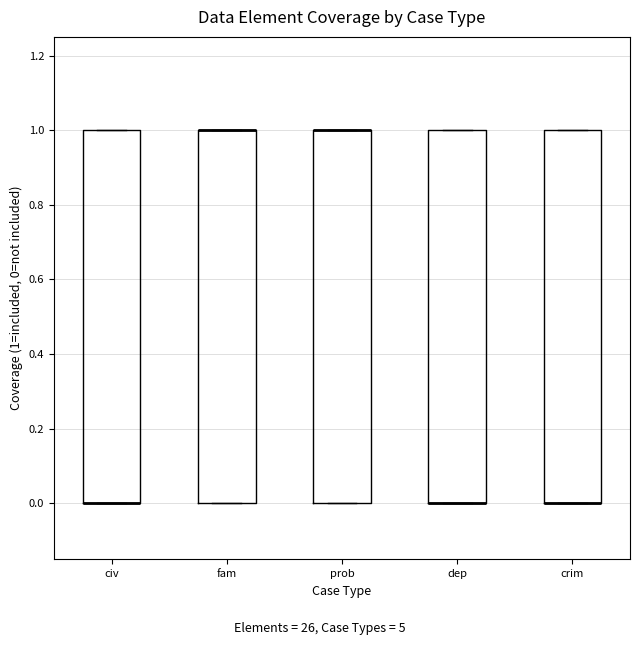

Reading left to right, transcribe this box plot: for each box, give where its median line is, the range the box spans, and where its two whiskers end, as read against the y-axis. The values are not printed on the chart, so give them approximately, as read against the axis.

civ: median 0 (drawn on the box's lower edge), box 0 to 1, whiskers 0 to 1
fam: median 1 (drawn on the box's upper edge), box 0 to 1, whiskers 0 to 1
prob: median 1 (drawn on the box's upper edge), box 0 to 1, whiskers 0 to 1
dep: median 0 (drawn on the box's lower edge), box 0 to 1, whiskers 0 to 1
crim: median 0 (drawn on the box's lower edge), box 0 to 1, whiskers 0 to 1